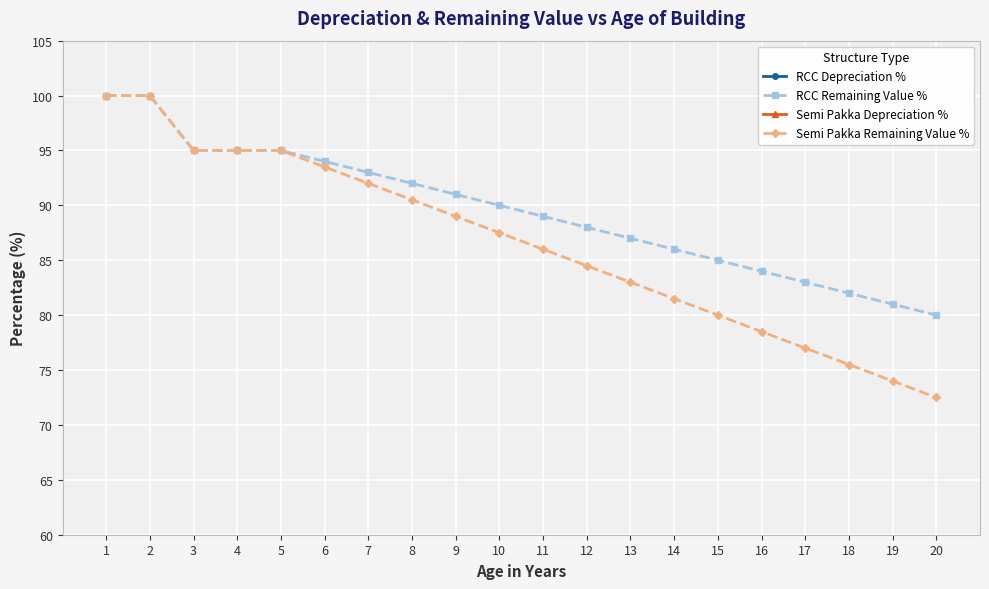

True or false: RCC Depreciation % and Semi Pakka Depreciation % intersect in this chart.

False